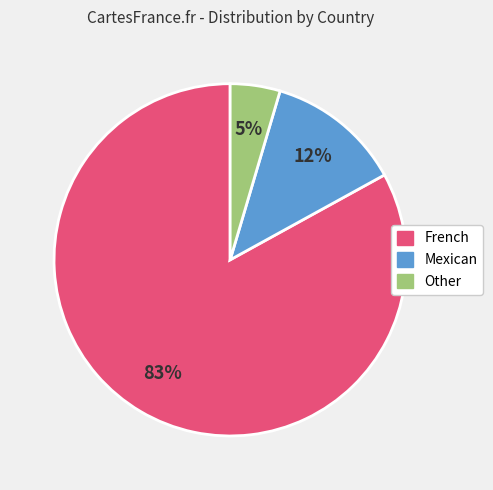

What is the largest slice in the pie chart?

French